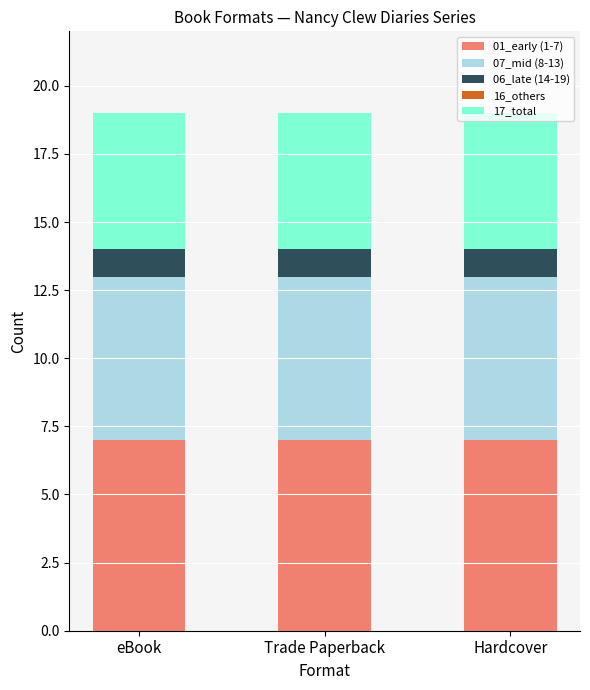

How many distinct data groups are displayed?

4